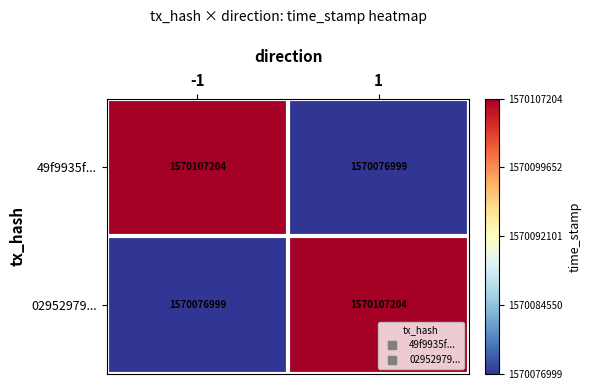

What is the sum of the 02952979... values at -1 and 1?

3140184203